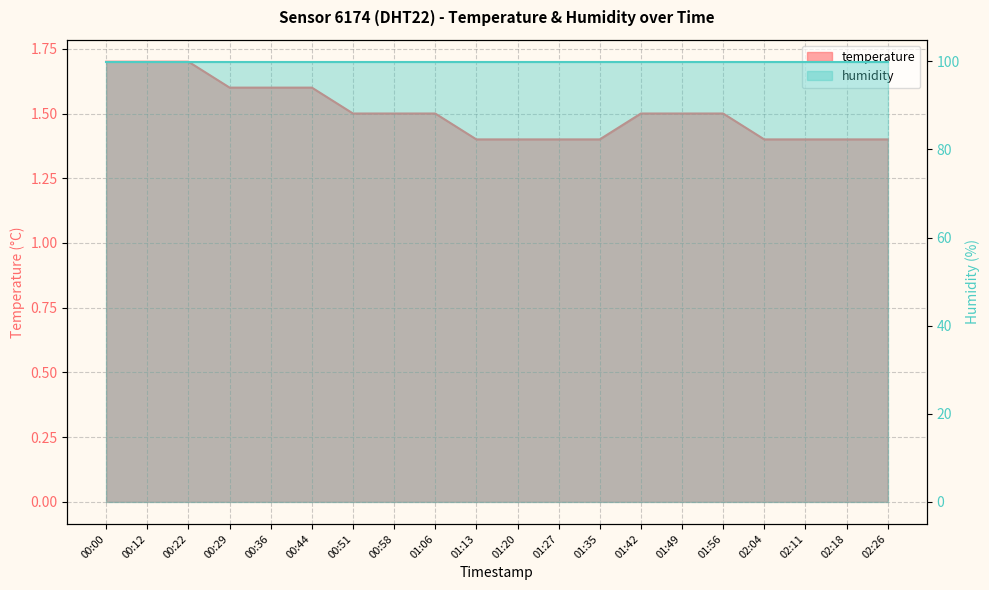

What is the label of the 20th point from the left?

02:26